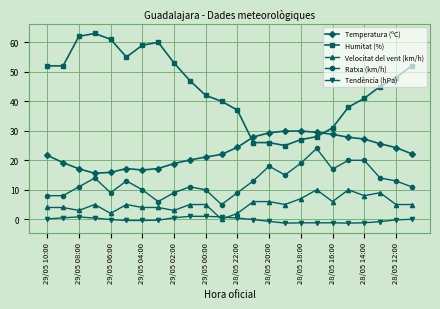

How many values in Velocitat del vent (km/h) are above zero?

23